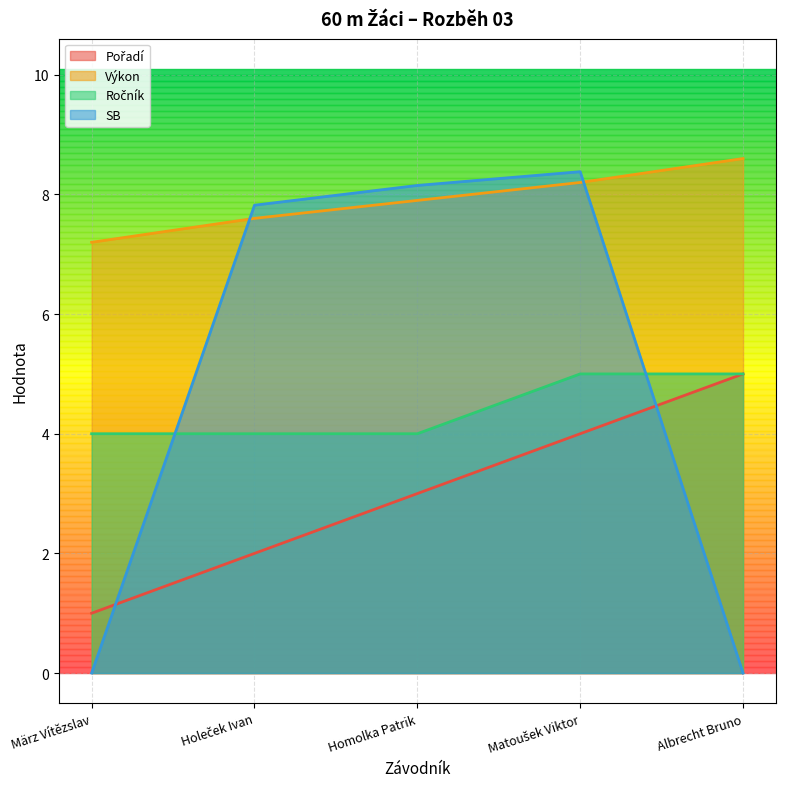

True or false: Ročník and Výkon intersect in this chart.

False